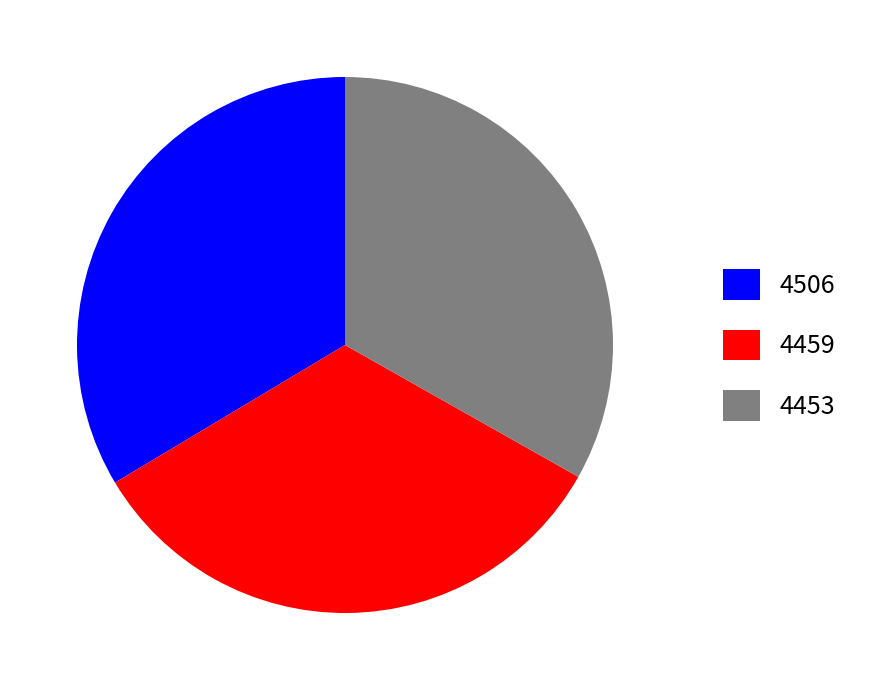

Does any single category account for the majority?

No